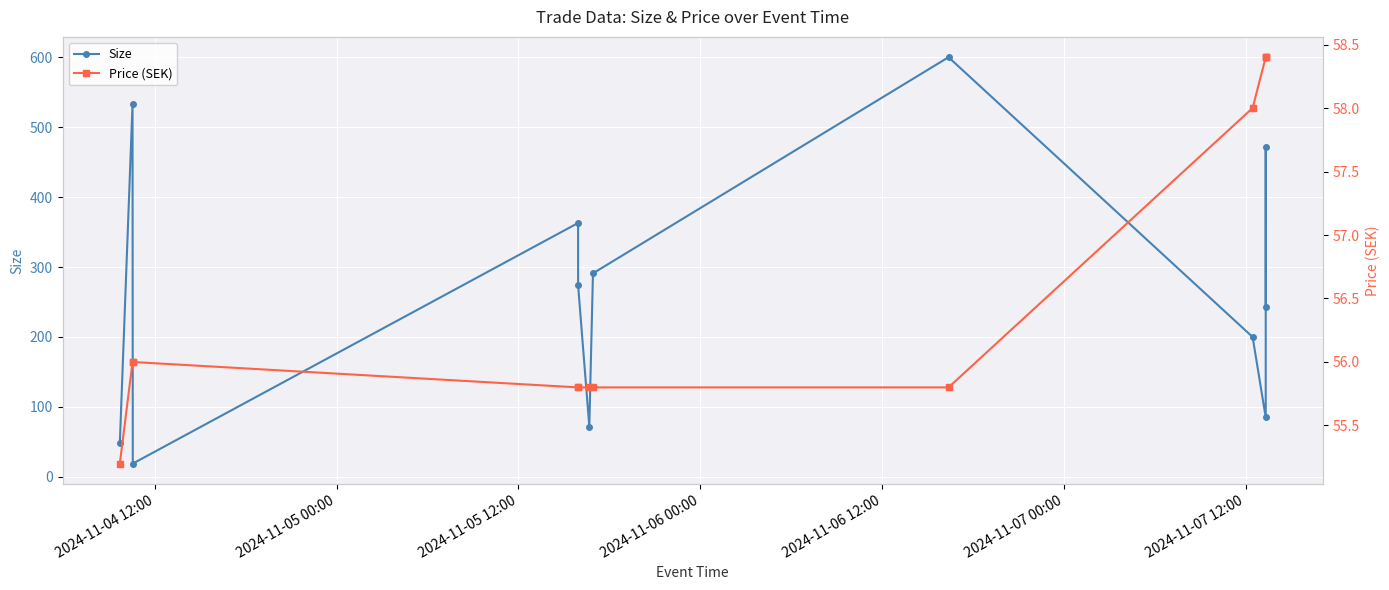

What are all the series names shown in the legend?

Size, Price (SEK)